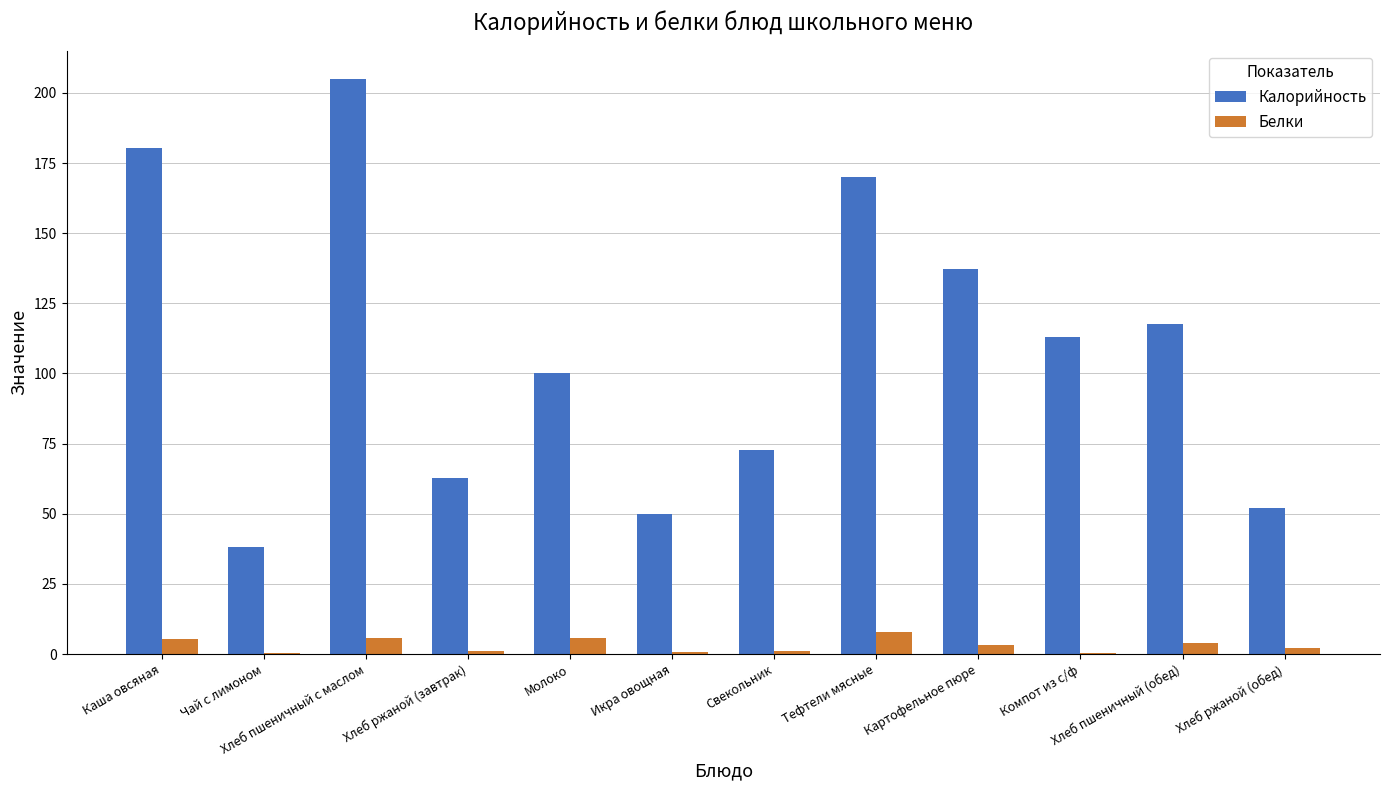

At which label is Калорийность closest to 121?

Хлеб пшеничный (обед)